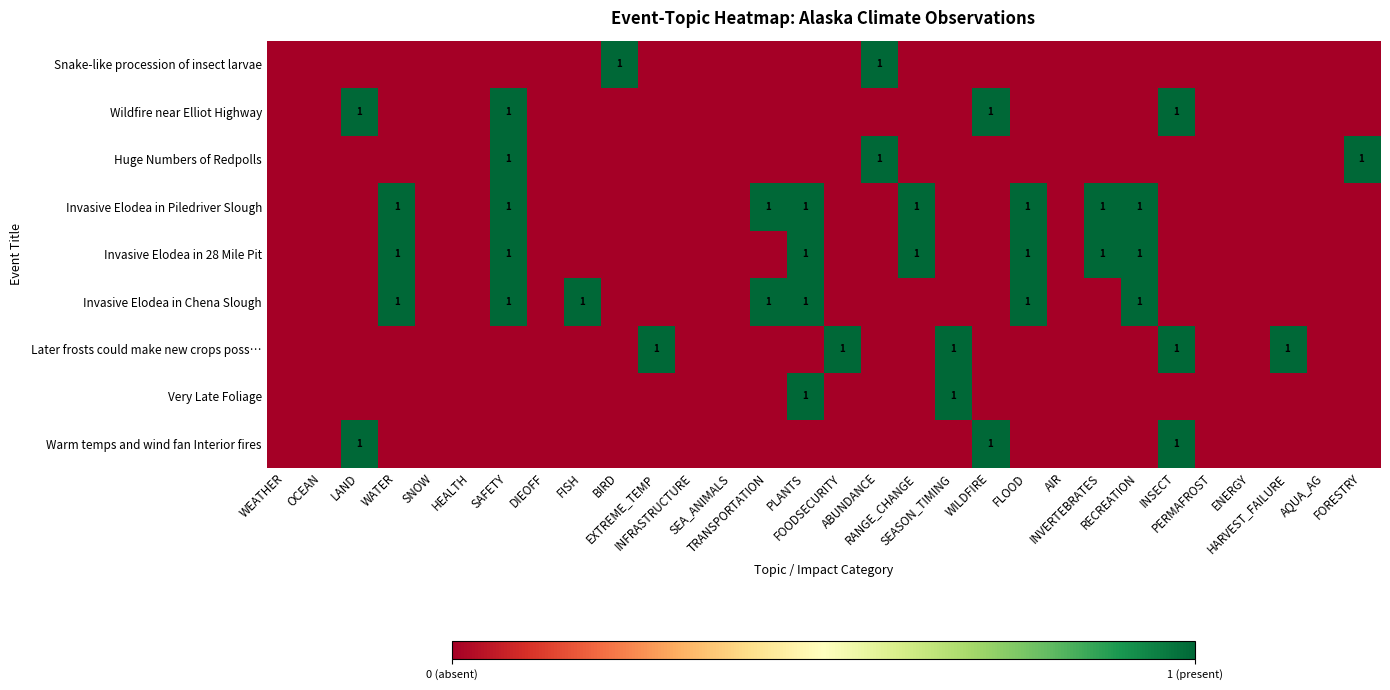

At which label does Invasive Elodea in Piledriver Slough reach its minimum?

WEATHER